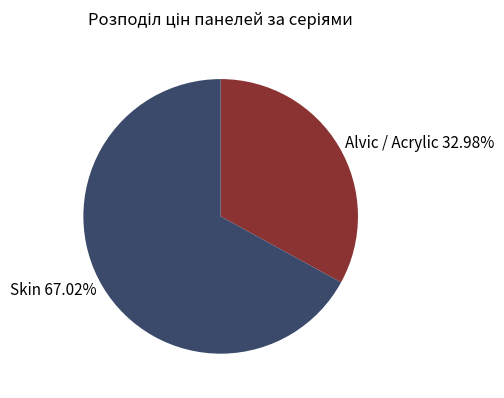

Is the sum of Skin 67.02% and Alvic / Acrylic 32.98% greater than half?

Yes